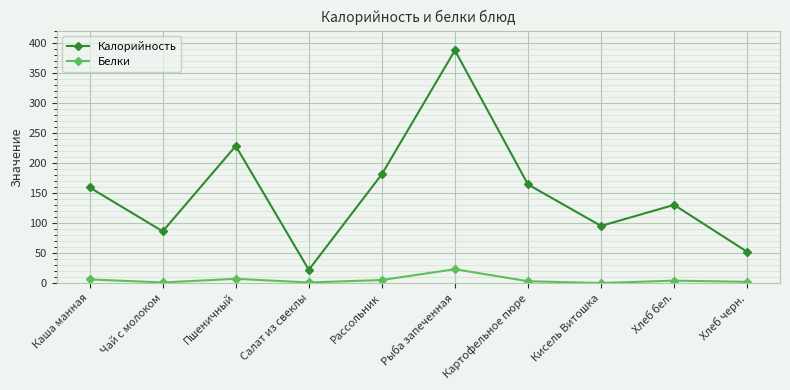

The Белки series shows 1 at Салат из свеклы. True or false?

True